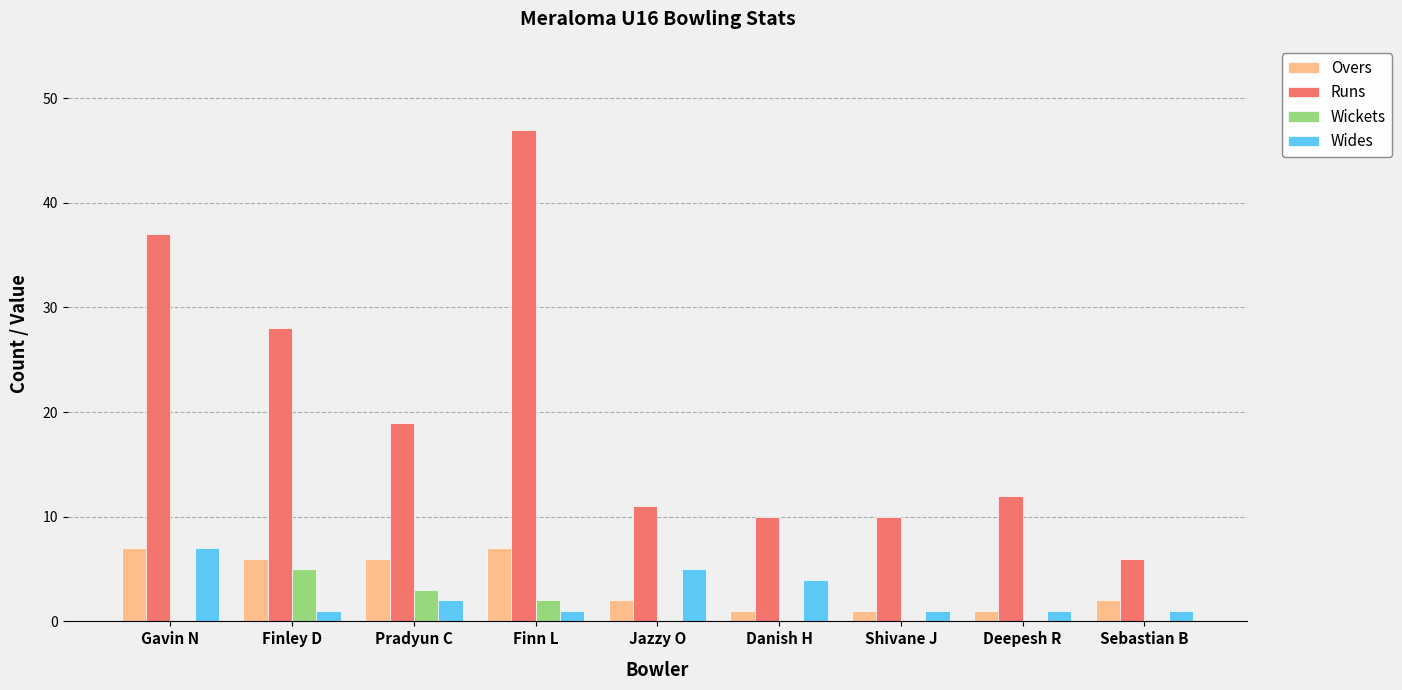

Is it true that Overs equals 6 at Pradyun C?

True